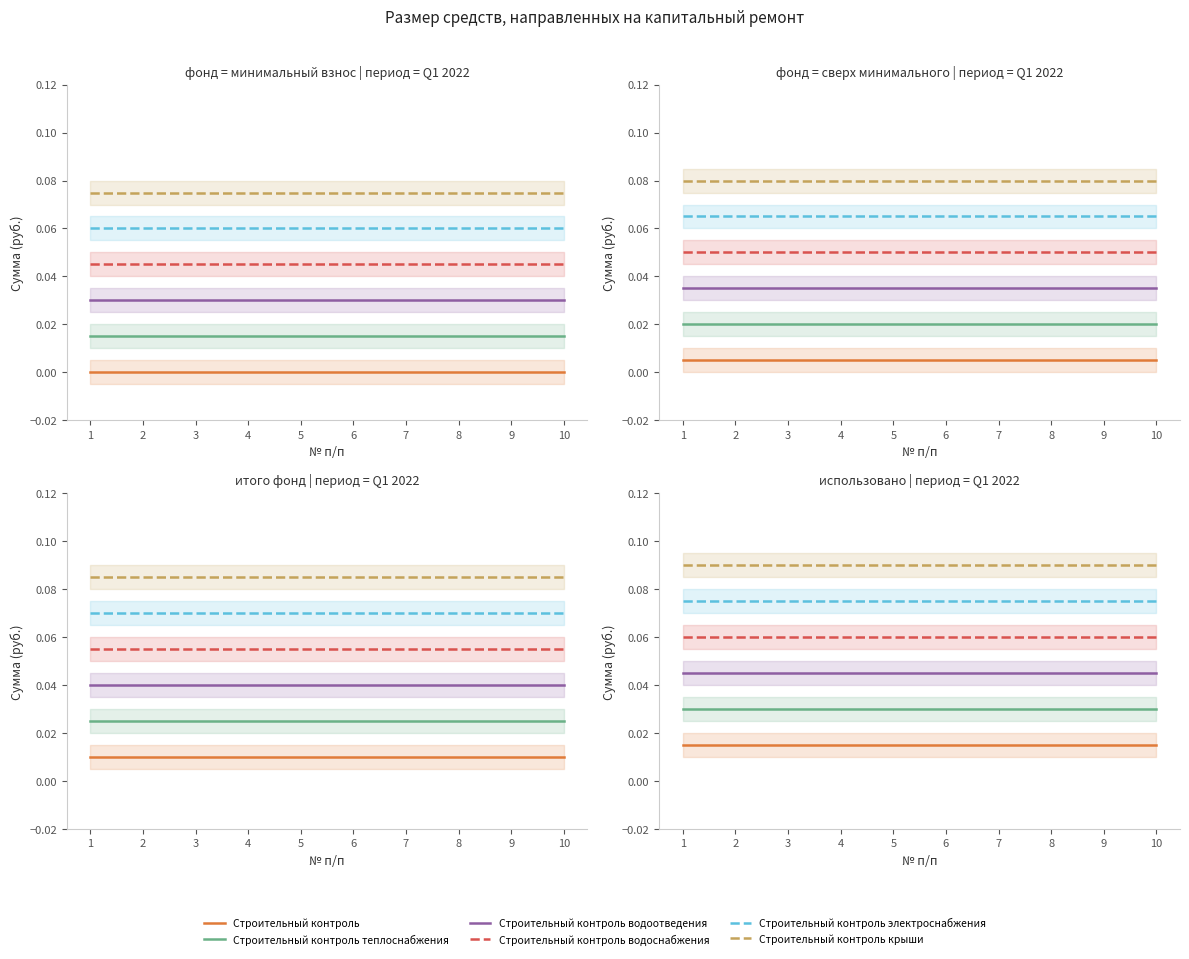

What is the highest value of the Строительный контроль крыши series?

0.1